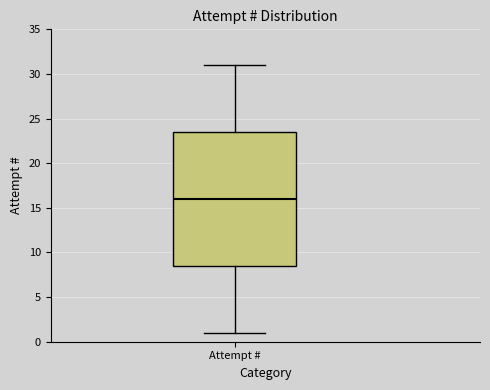

Read this box plot against the y-axis: the position of the median line, the range covered by the box, and the ends of both whiskers. The values are not printed on the chart, so give them approximately, as read against the axis.

median 16.0, box 8.5 to 23.5, whiskers 1.0 to 31.0